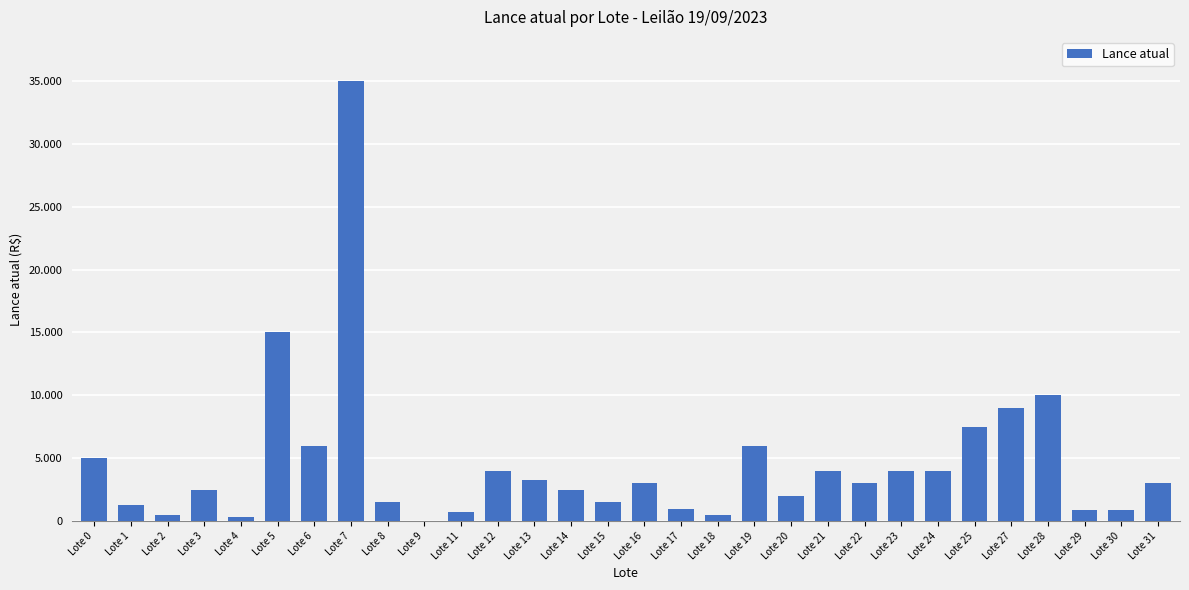

Between Lote 3 and Lote 29, which is larger?

Lote 3